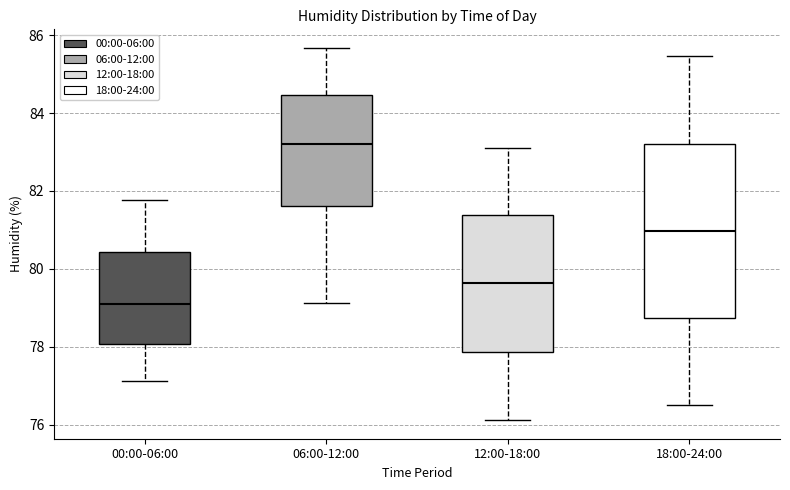

Which box is the tallest, from its lower edge to its upper edge?

18:00-24:00